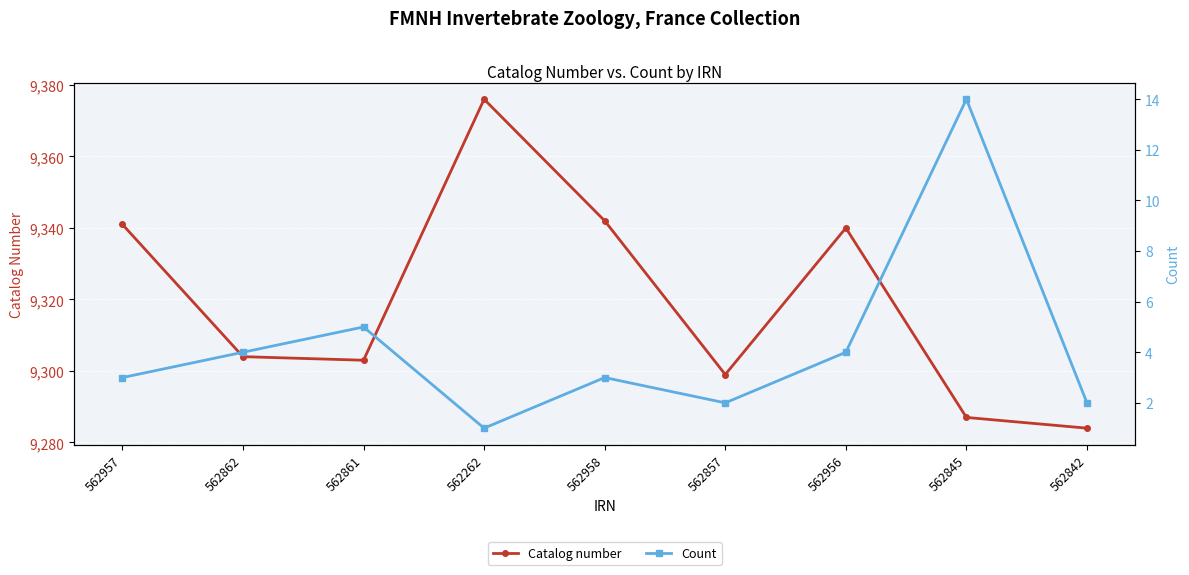

Between 562842 and 562262, which is larger?

562262